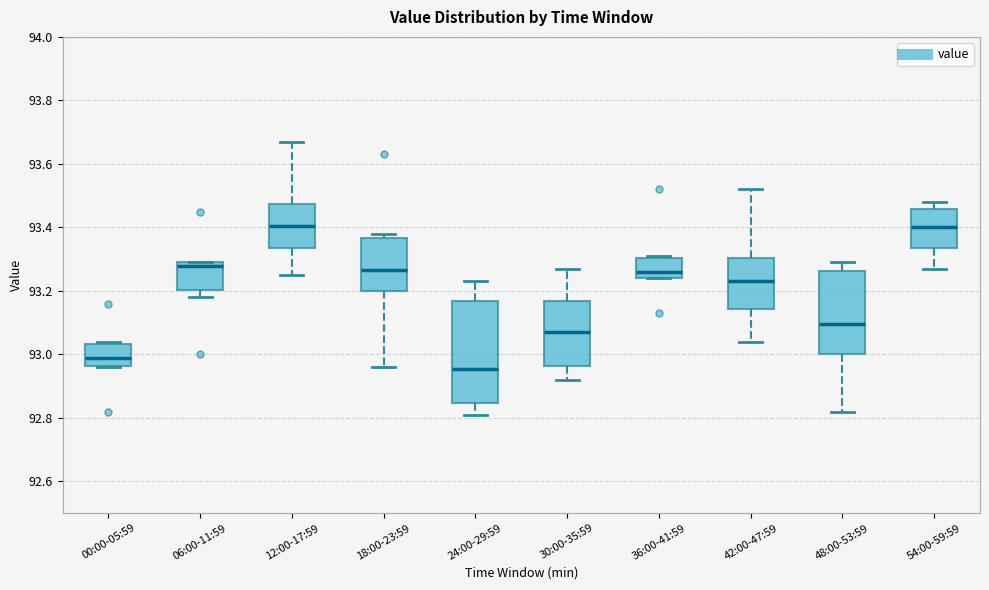

Comparing the boxes themselves (not the whiskers), which one is the tallest?

24:00-29:59